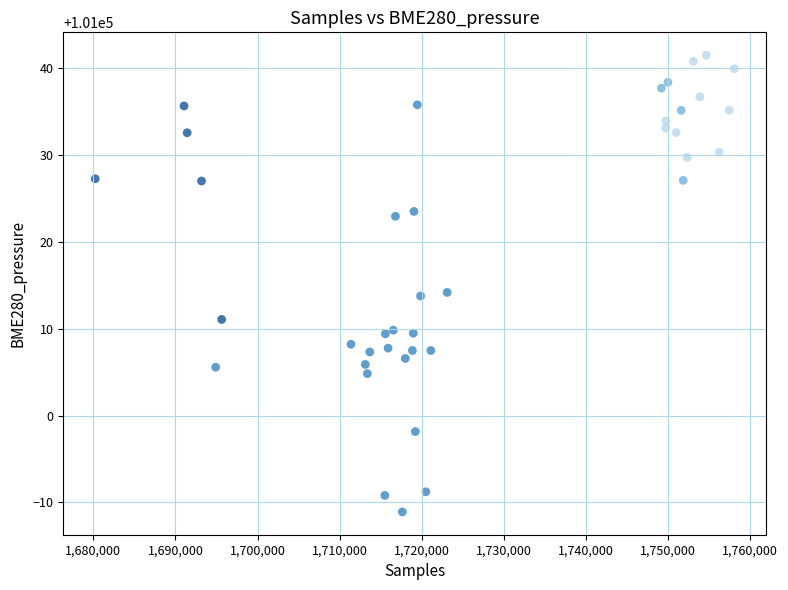

What is the range of X values (max minus min)?

77842.0